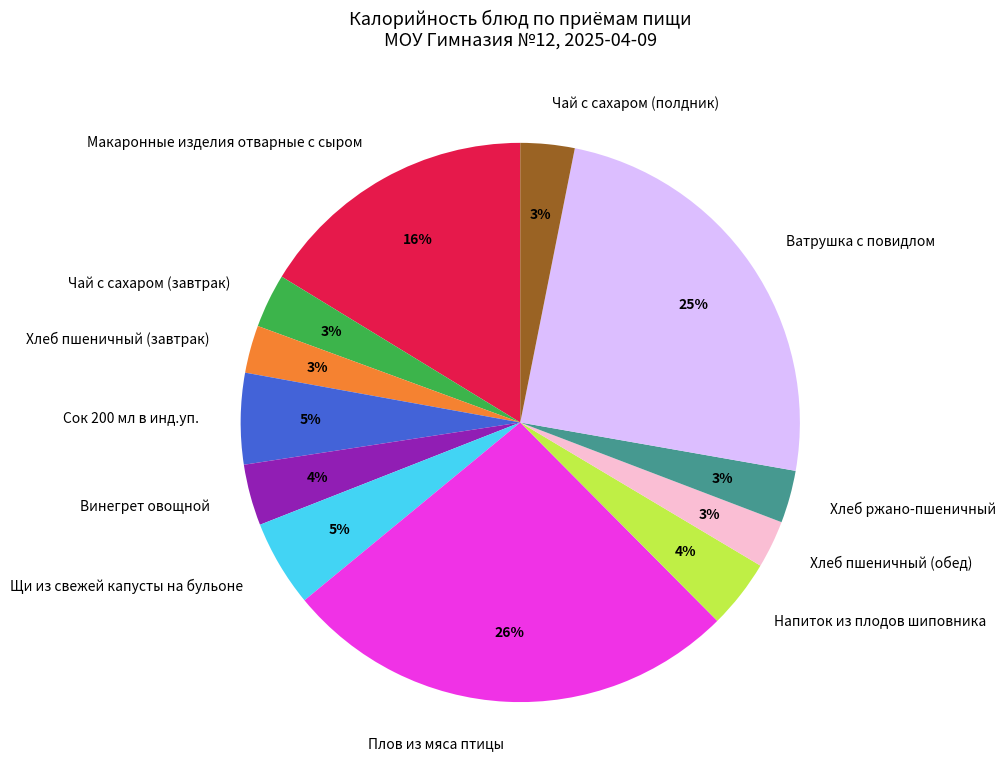

What is the ratio of the value at Напиток из плодов шиповника to the value at Плов из мяса птицы?

0.2